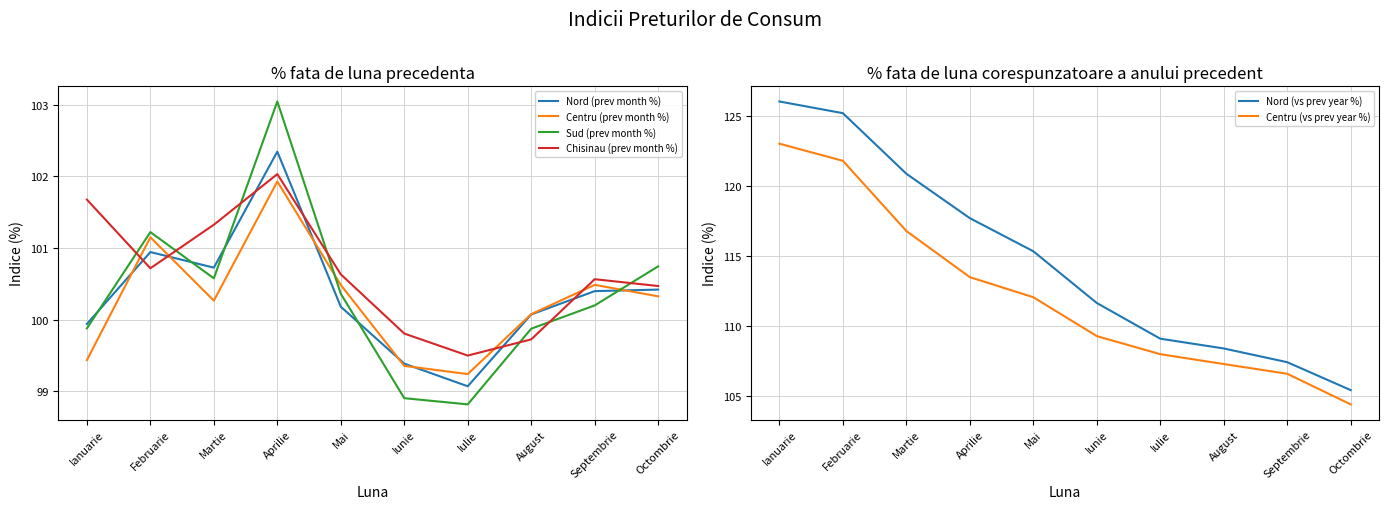

The Nord (prev month %) series shows 100.1 at August. True or false?

True